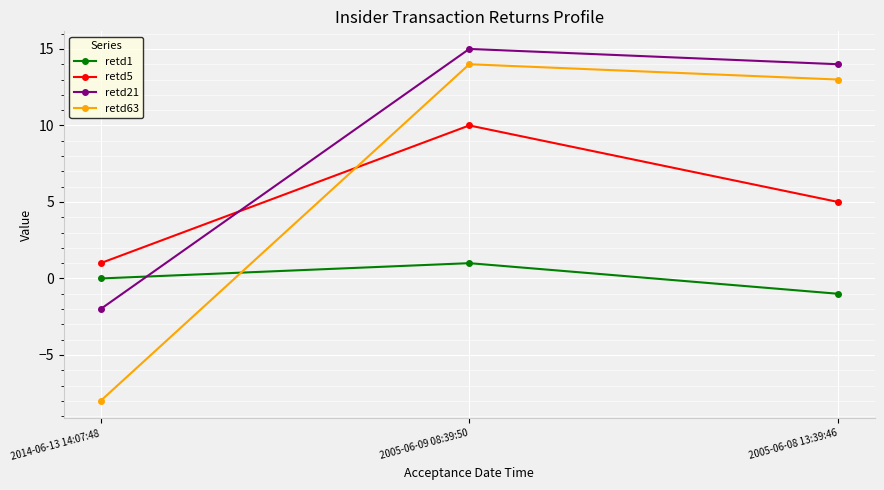

Is the value of retd5 at 2005-06-09 08:39:50 greater than the value of retd21 at 2005-06-09 08:39:50?

No